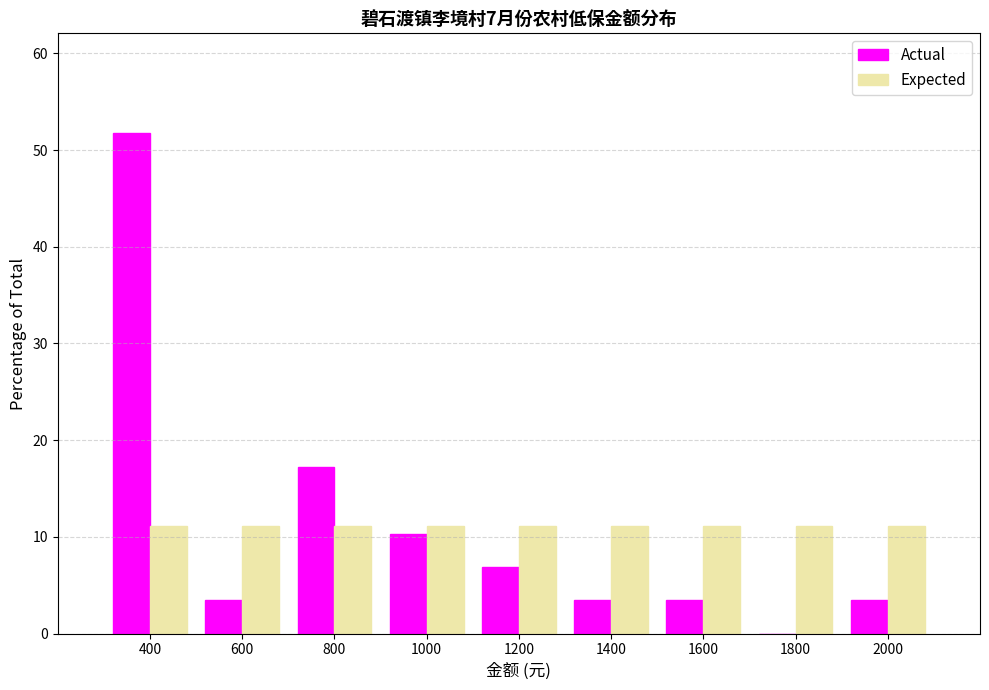

Reading left to right, list all the values displayed in this chart.

Actual: 400=51.7	600=3.4	800=17.2	1000=10.3	1200=6.9	1400=3.4	1600=3.4	1800=0.0	2000=3.4
Expected: 400=11.1	600=11.1	800=11.1	1000=11.1	1200=11.1	1400=11.1	1600=11.1	1800=11.1	2000=11.1